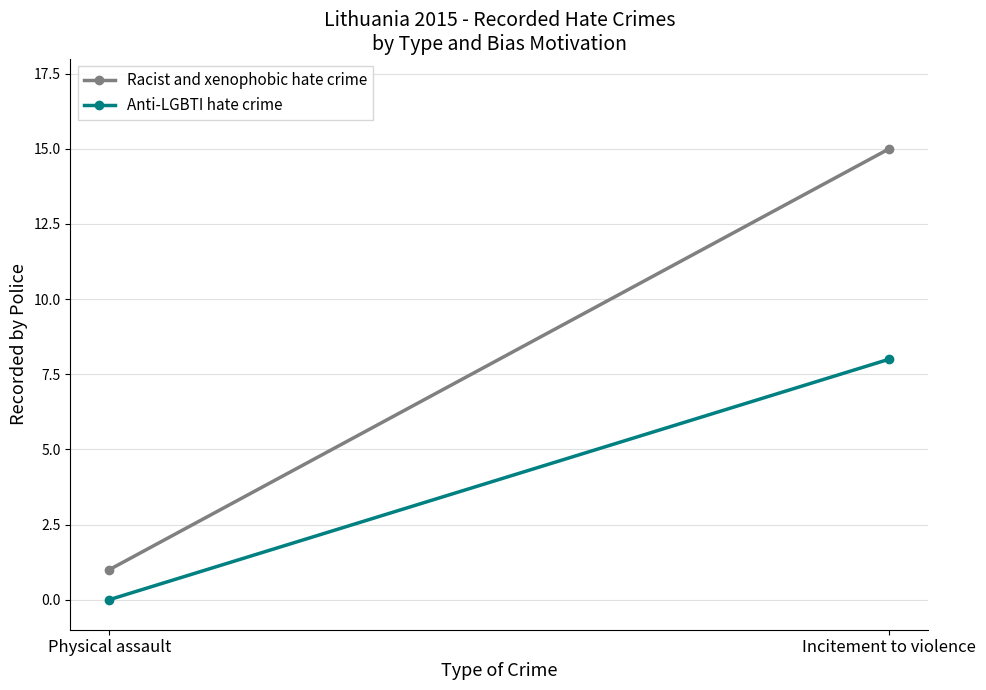

What is the difference between the maximum and minimum values in the Anti-LGBTI hate crime series?

8